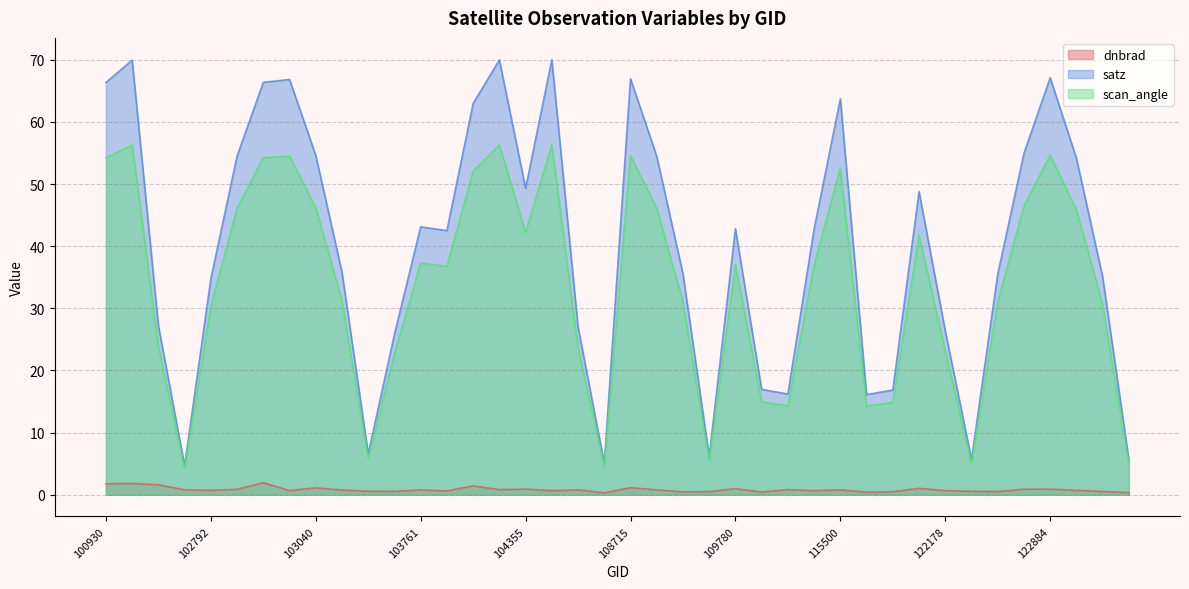

Which category has the highest value in the scan_angle series?

107834